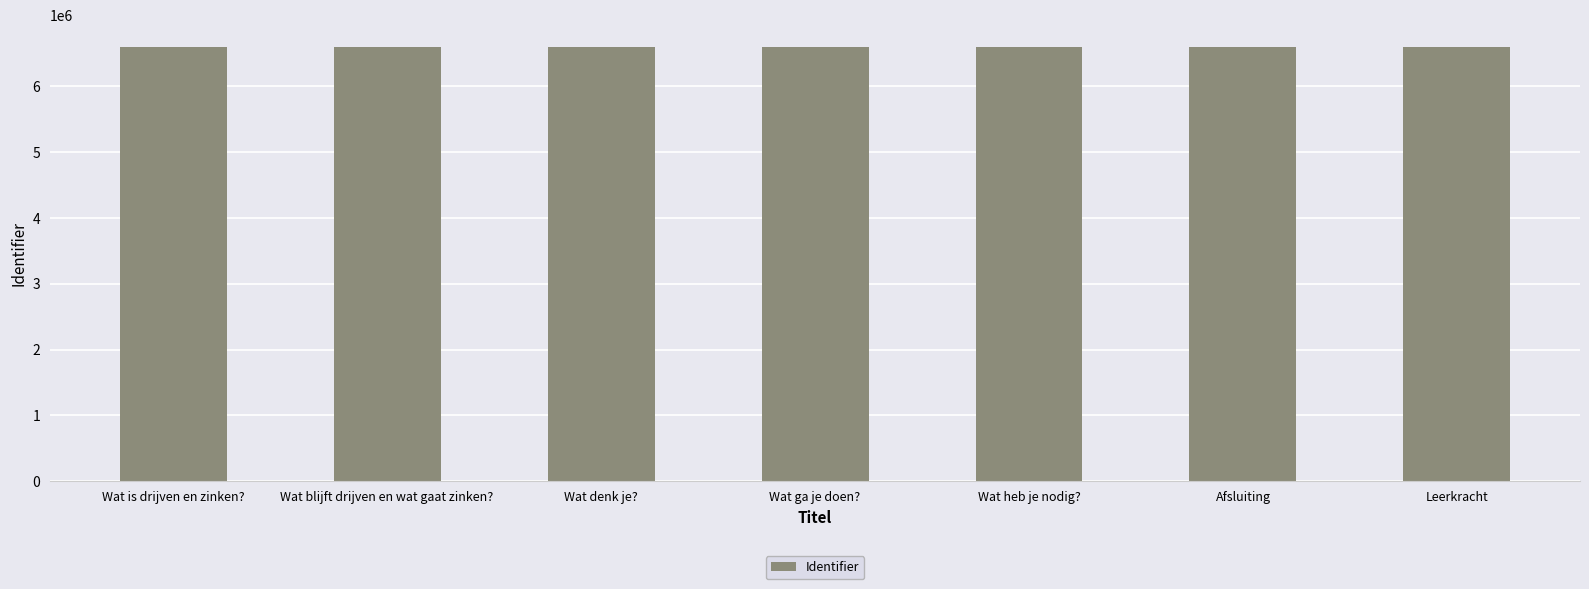

The chart shows a value of 6598672 at Afsluiting. True or false?

True